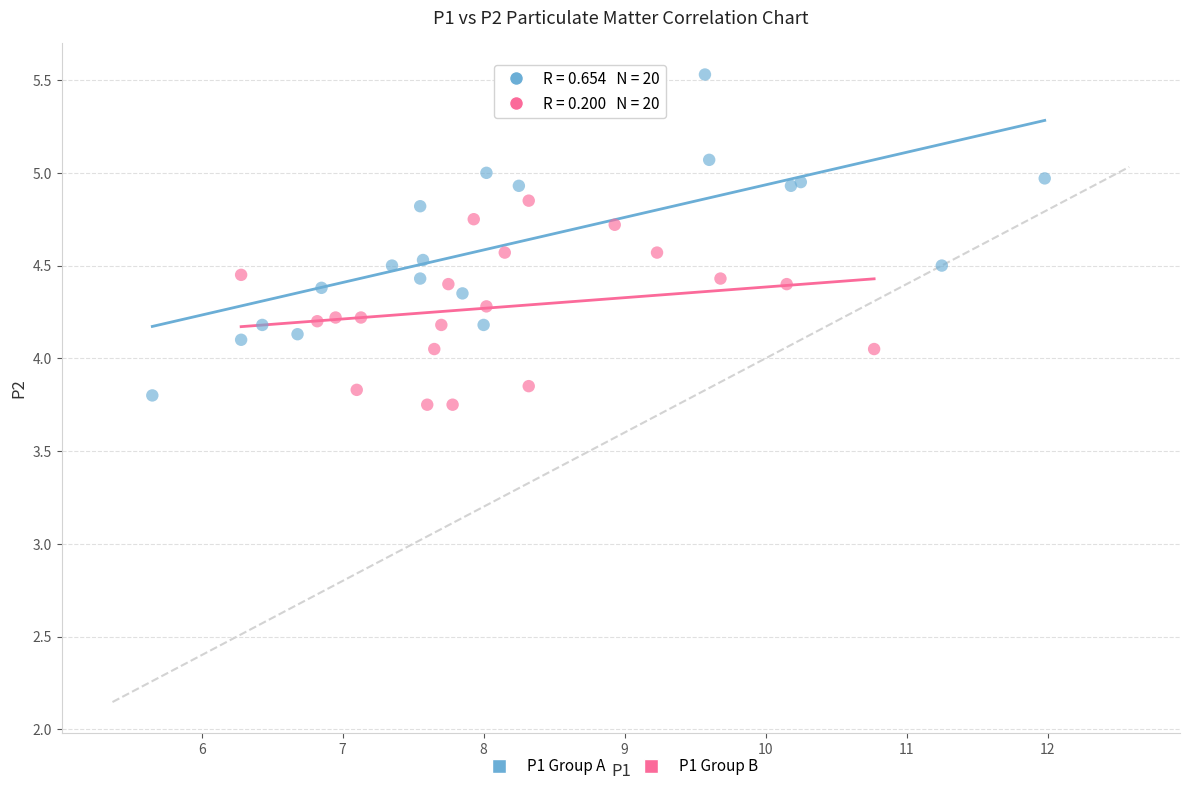

Which series contains the highest Y value?

P1 Group A